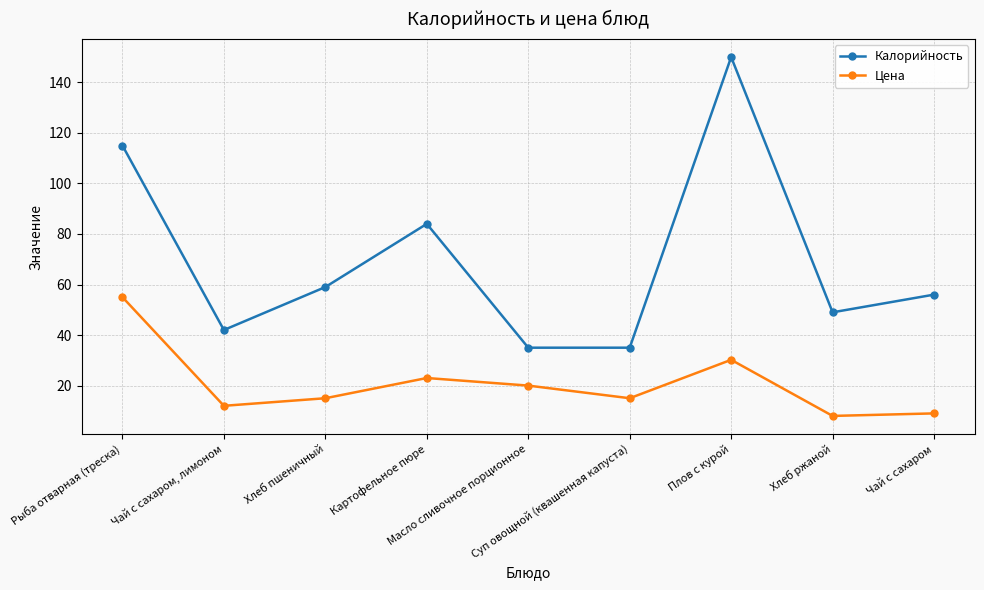

True or false: Цена and Калорийность intersect in this chart.

False